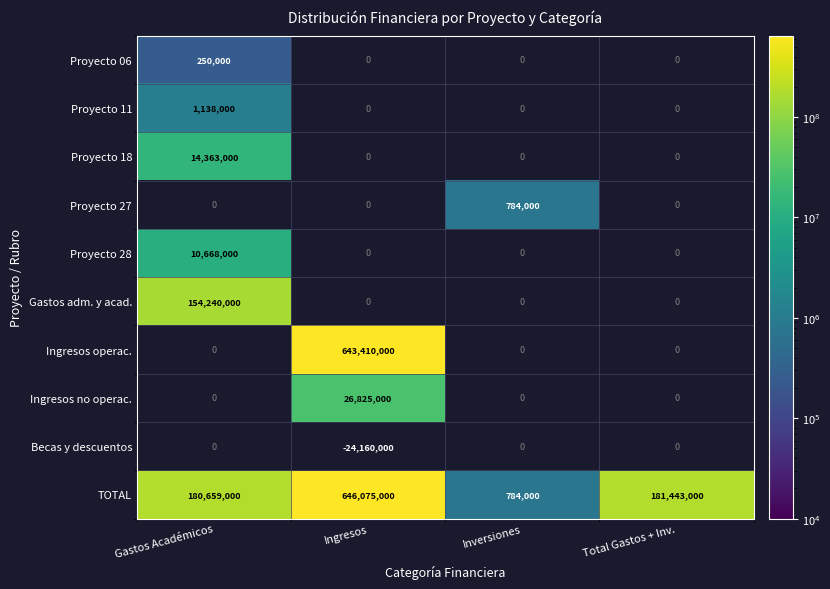

What is the minimum value shown in the chart?

250000.0